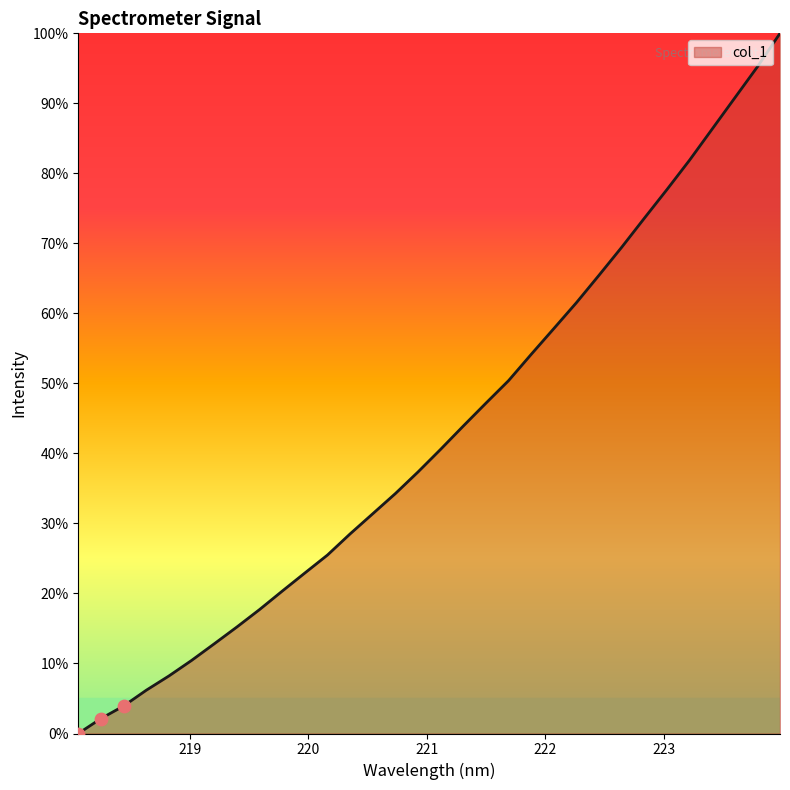

What is the maximum value shown in the chart?

100.0